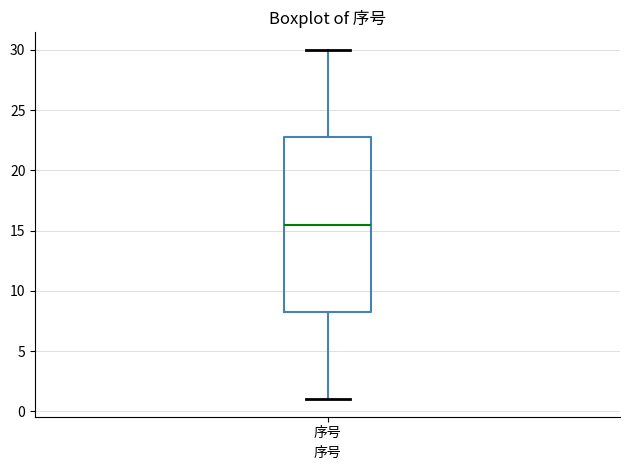

Where does the lower whisker of the box for 序号 end on the y-axis? The values are not printed on the chart, so give them approximately, as read against the axis.

1.0